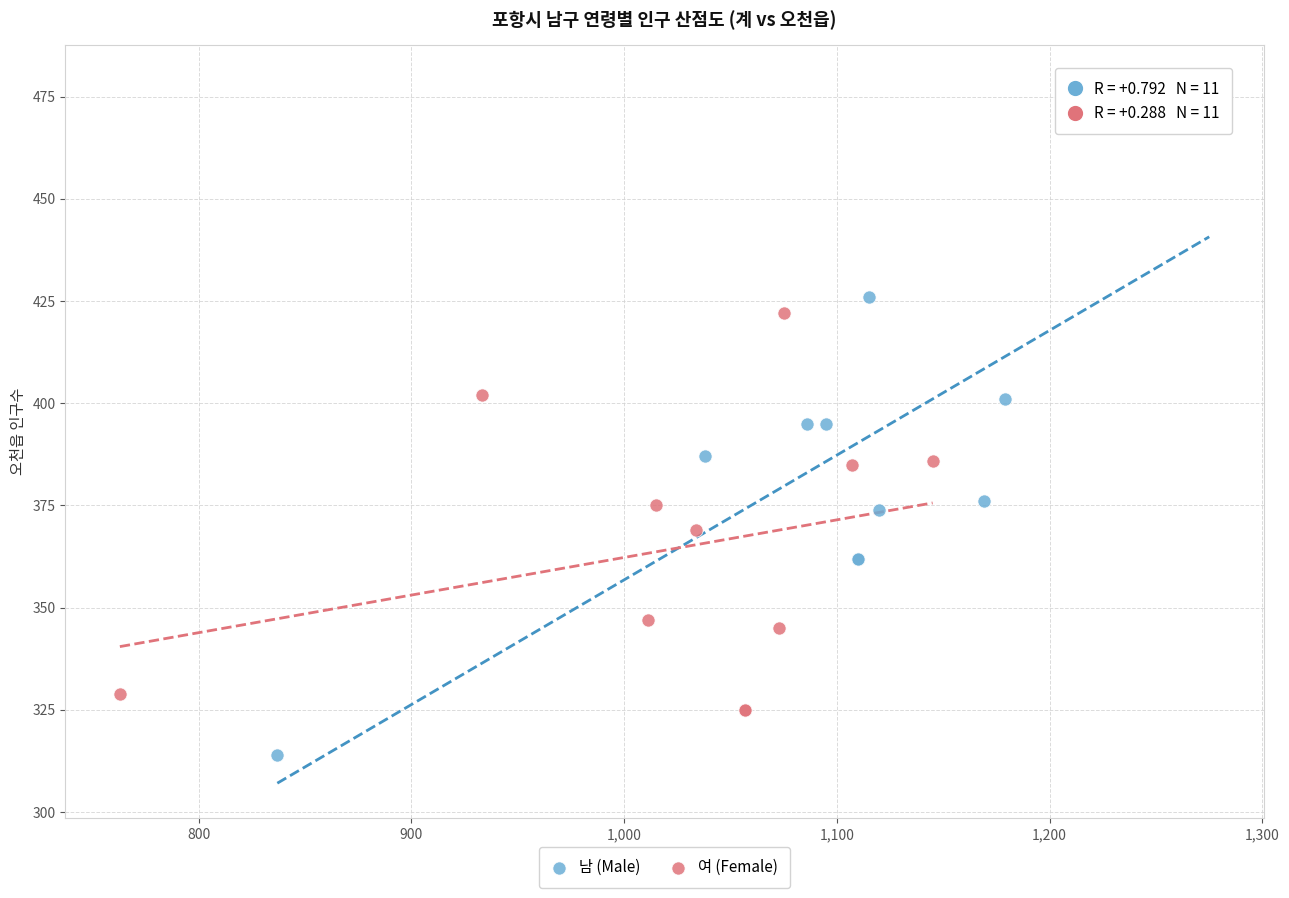

Which series contains the lowest Y value?

남 (Male)